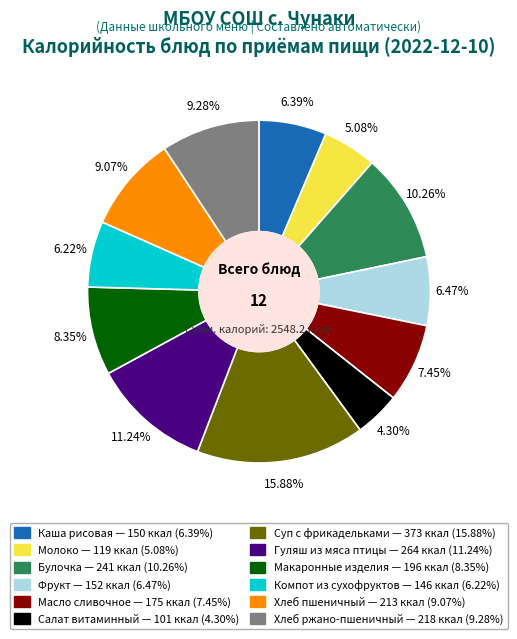

Which category has the biggest portion of the pie?

Суп с фрикадельками